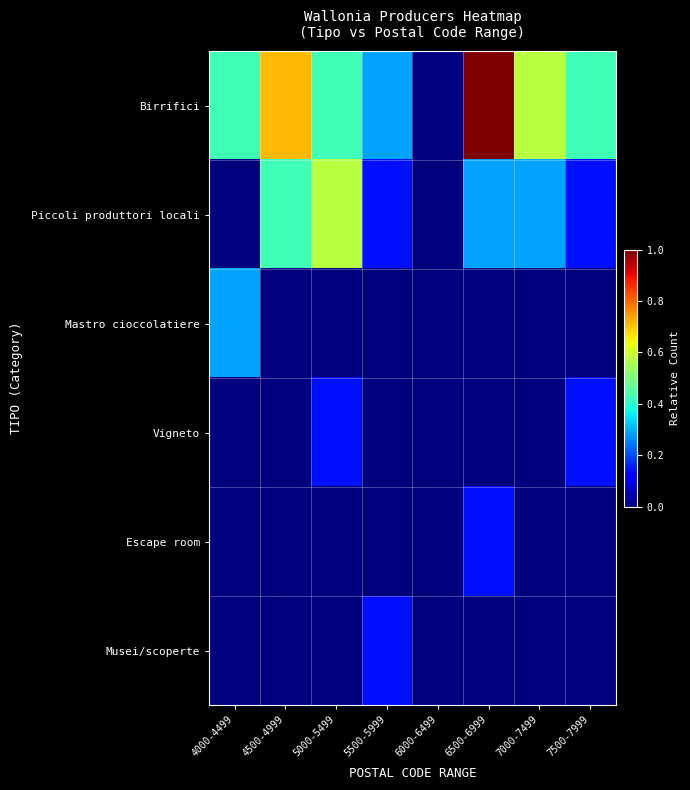

List the series in order of their peak value, lowest first.

Vigneto, Escape room, Musei/scoperte, Mastro cioccolatiere, Piccoli produttori locali, Birrifici